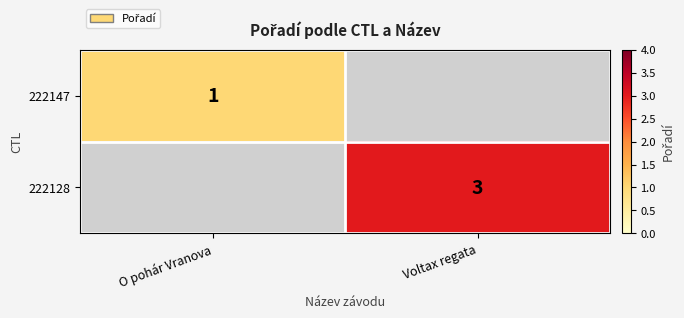

Which has a higher value, O pohár Vranova or Voltax regata?

Voltax regata